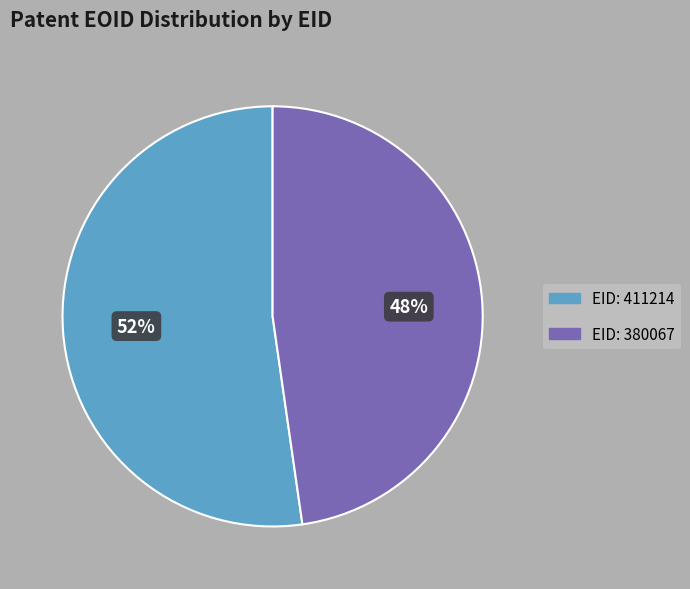

To the nearest percent, what is the average slice percentage?

50%